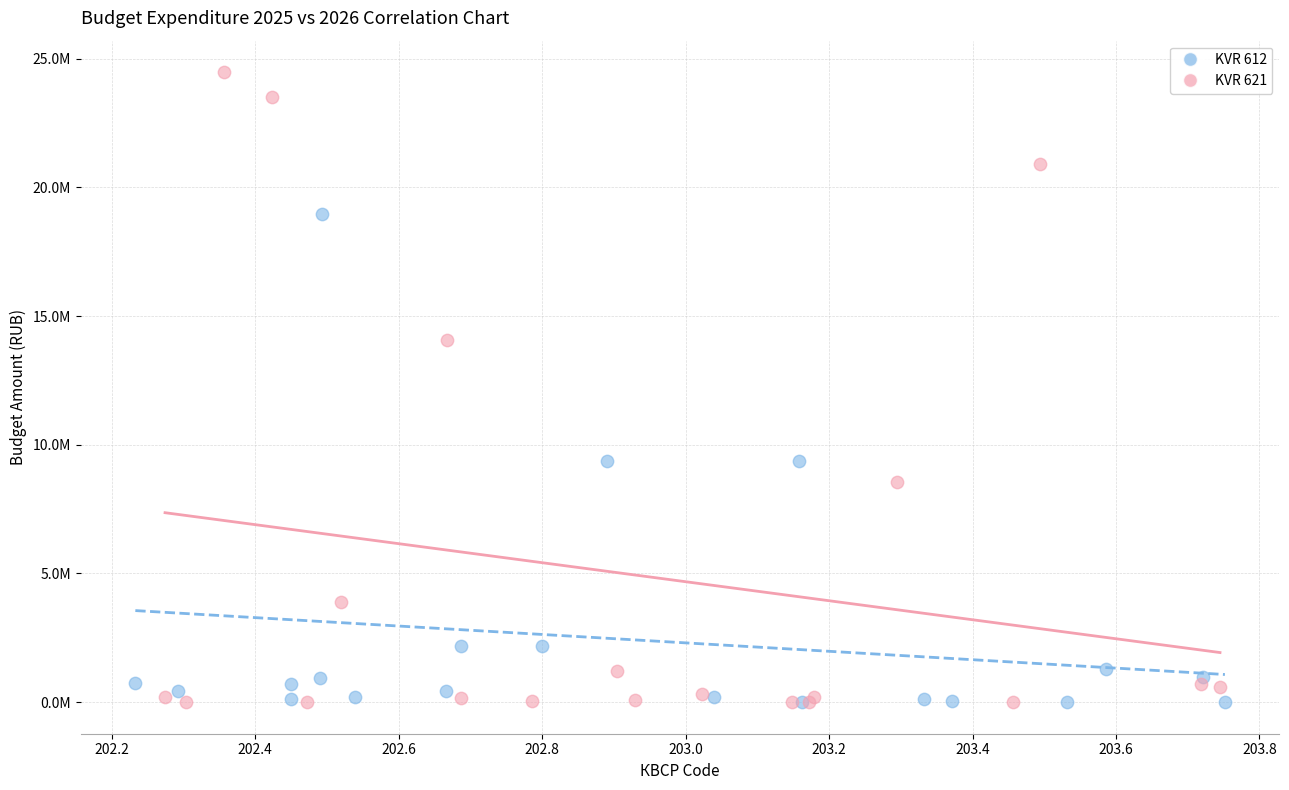

Which series has the largest Y range (max minus min)?

KVR 621